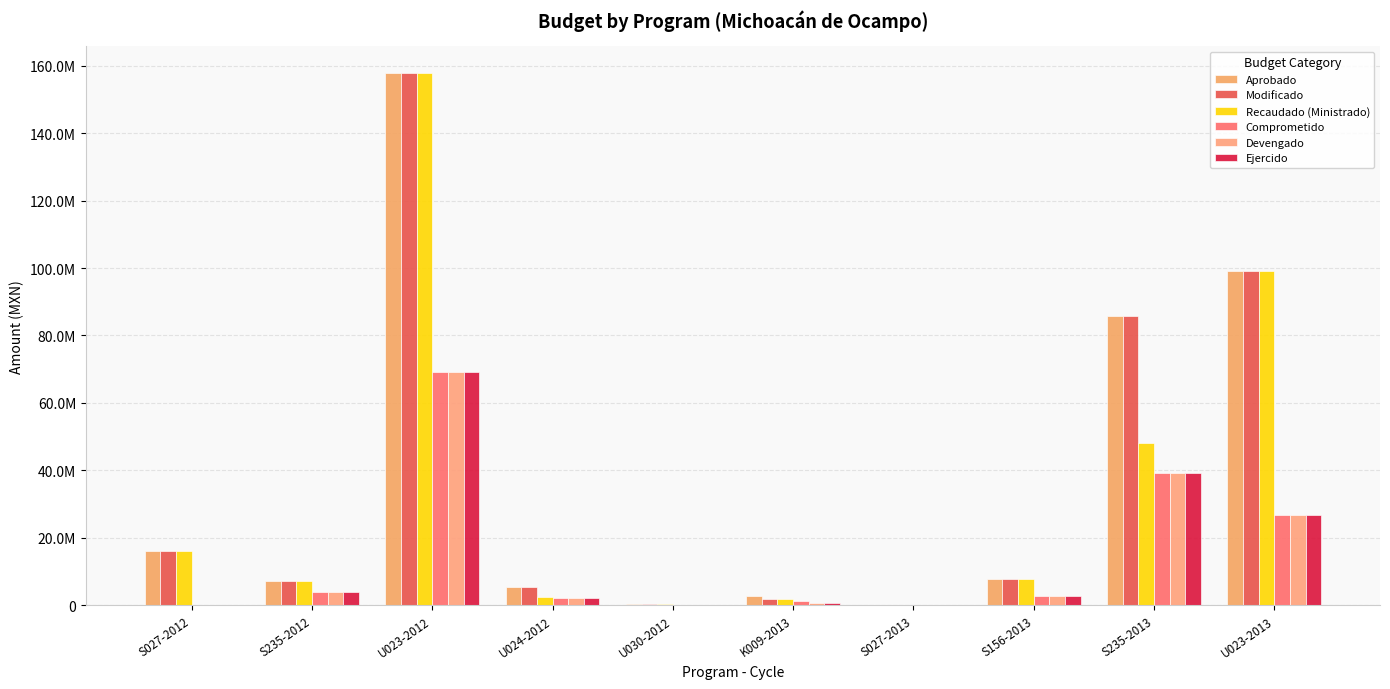

Are the bars horizontal?

No